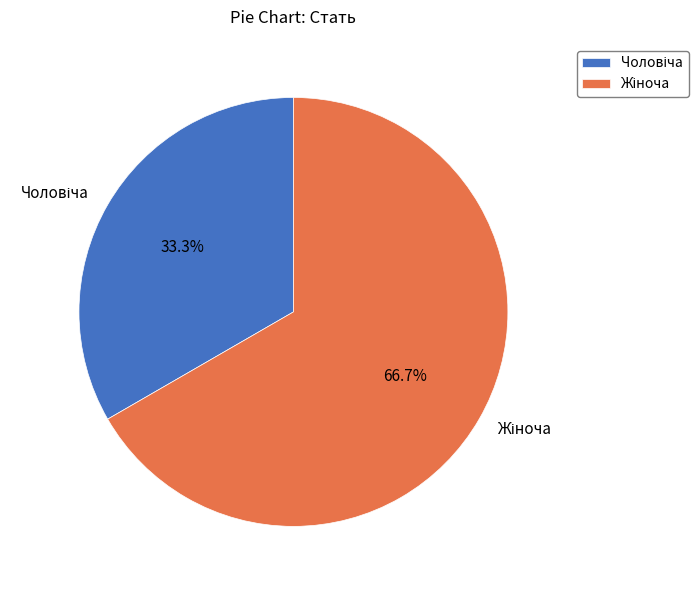

How many segments does this pie chart have?

2